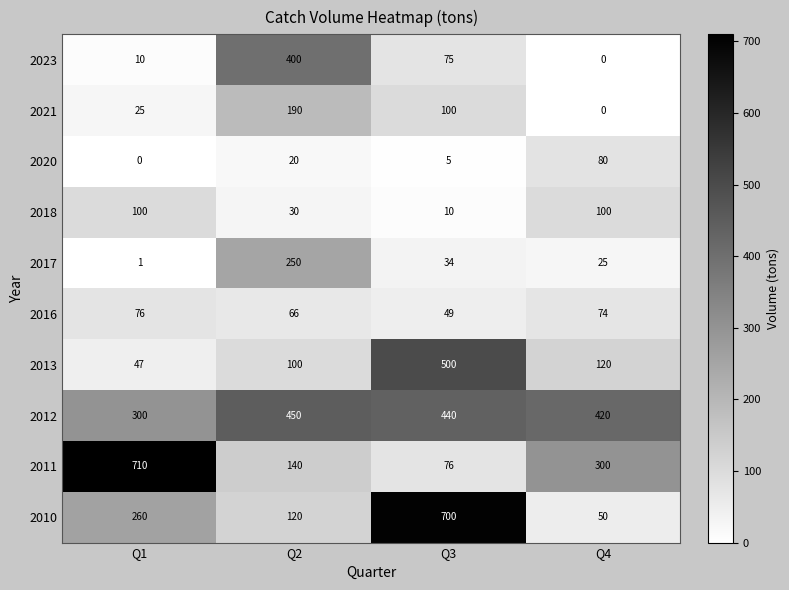

How many distinct data groups are displayed?

10